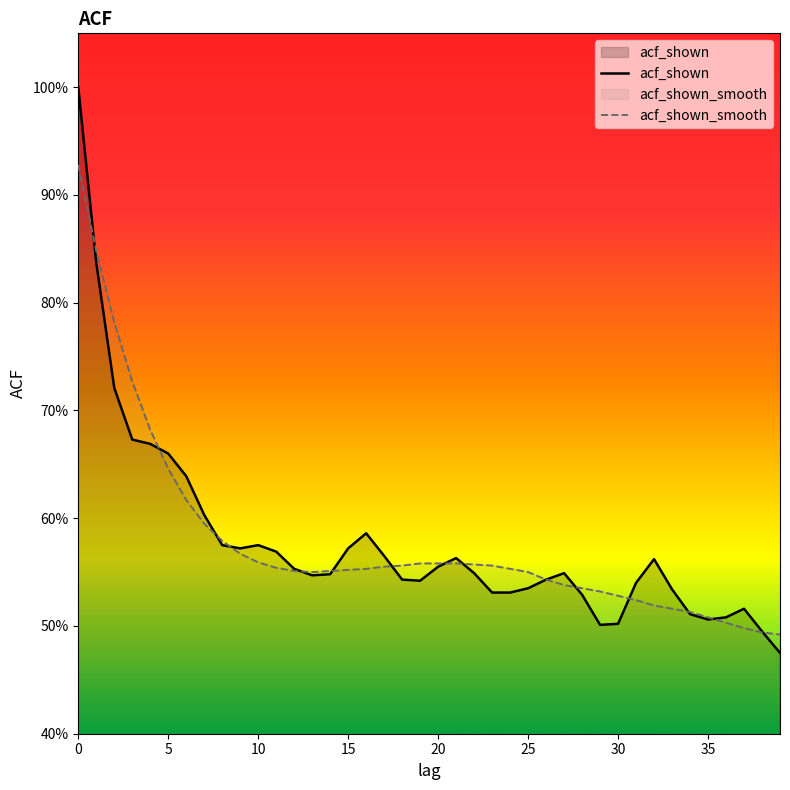

Reading left to right, transcribe all the data shown in this chart.

acf_shown: 1.0	0.8	0.7	0.7	0.7	0.7	0.6	0.6	0.6	0.6	0.6	0.6	0.6	0.5	0.5	0.6	0.6	0.6	0.5	0.5	0.6	0.6	0.5	0.5	0.5	0.5	0.5	0.5	0.5	0.5	0.5	0.5	0.6	0.5	0.5	0.5	0.5	0.5	0.5	0.5
acf_shown_smooth: 0.9	0.8	0.8	0.7	0.7	0.6	0.6	0.6	0.6	0.6	0.6	0.6	0.6	0.6	0.6	0.6	0.6	0.6	0.6	0.6	0.6	0.6	0.6	0.6	0.6	0.6	0.5	0.5	0.5	0.5	0.5	0.5	0.5	0.5	0.5	0.5	0.5	0.5	0.5	0.5